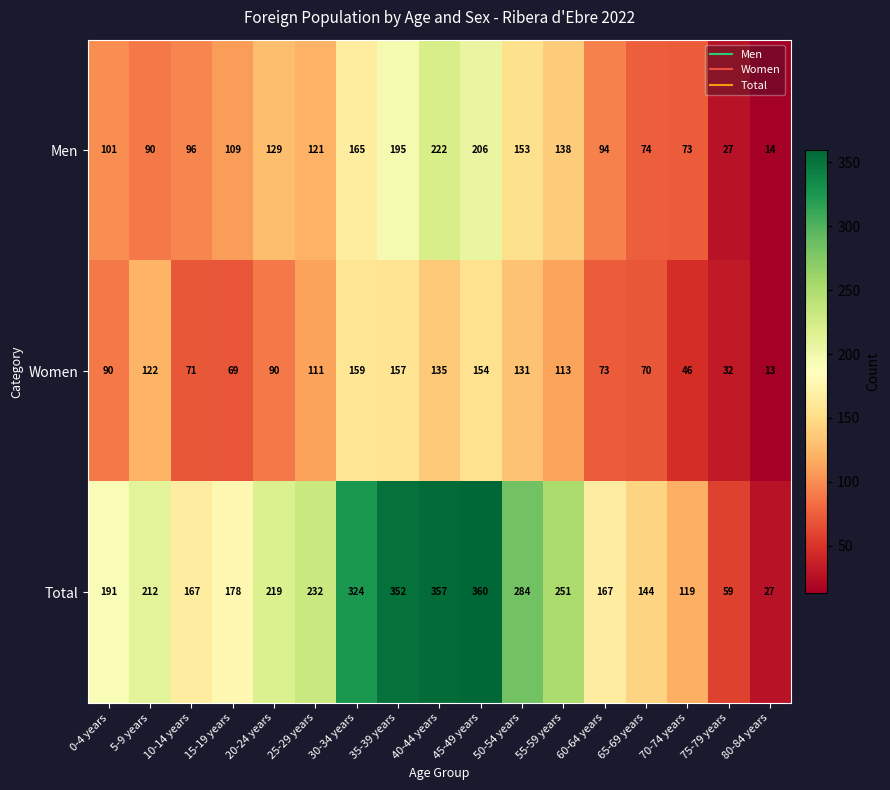

Where is Total nearest to the value 193?

0-4 years